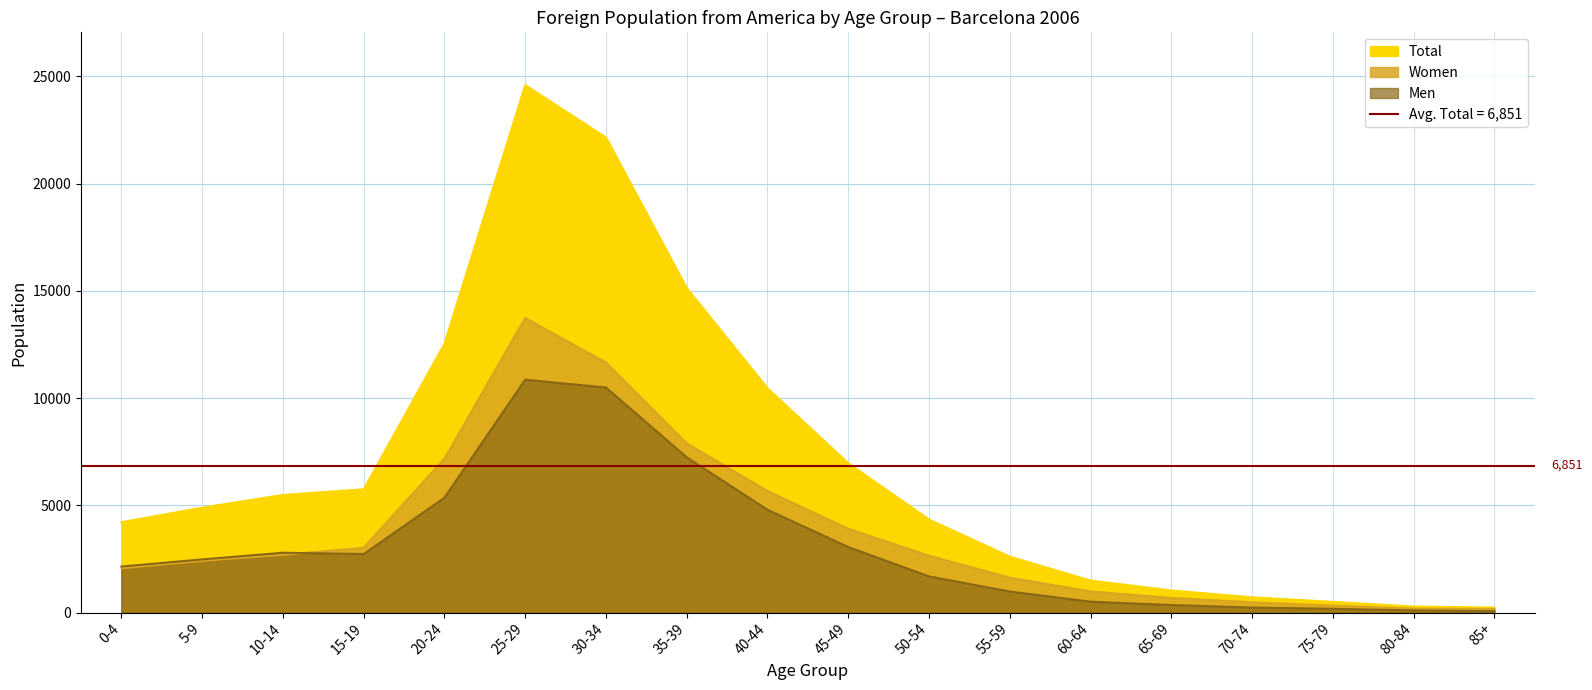

Rank the series by their average value, from lowest to highest.

Men, Women, Total